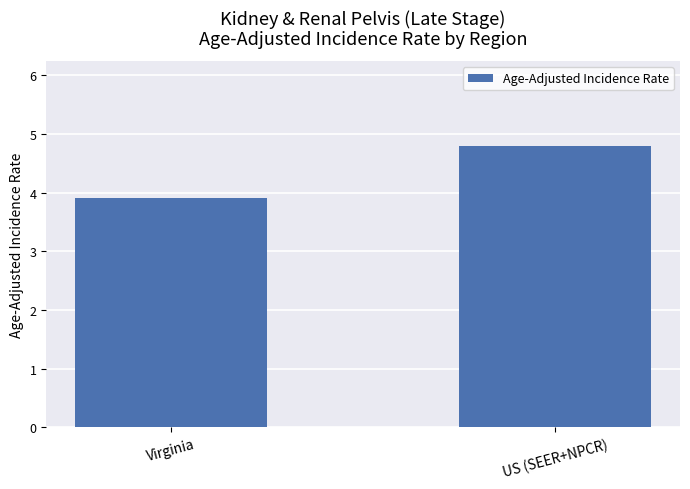

The chart shows a value of 4.8 at US (SEER+NPCR). True or false?

True